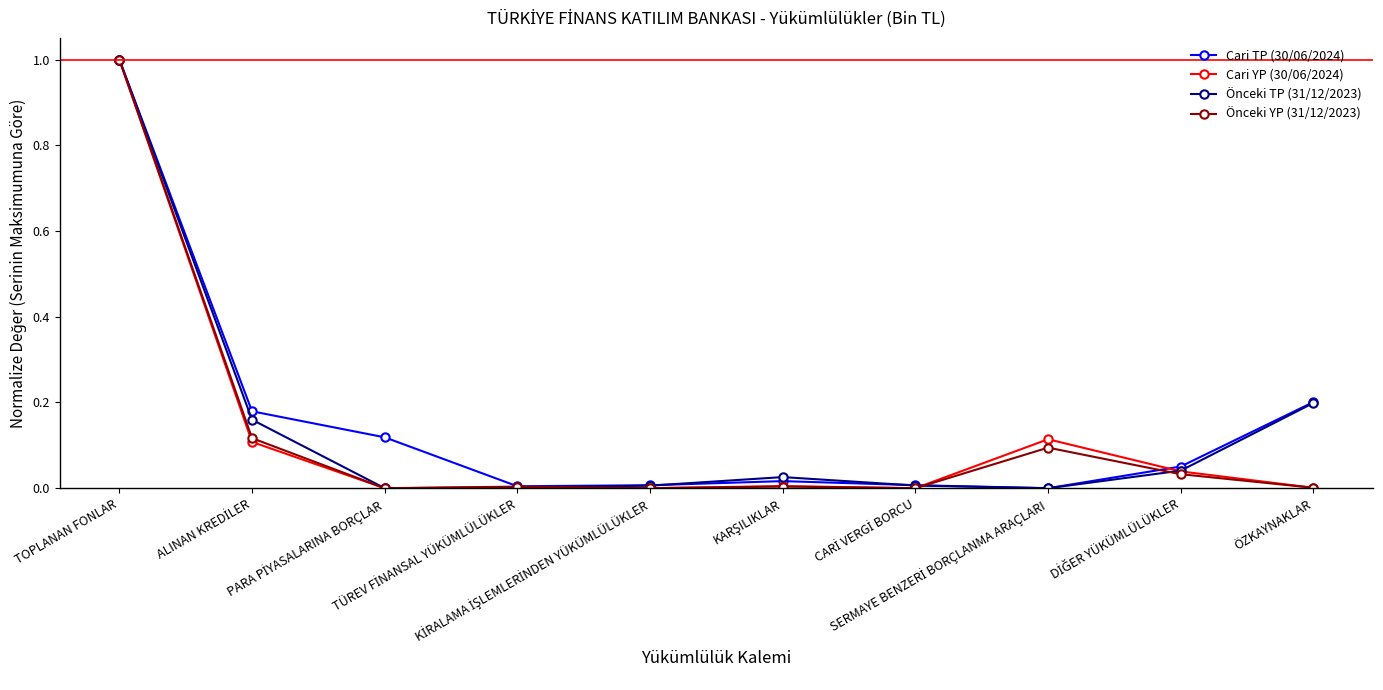

At which category is the sum across all series the highest?

TOPLANAN FONLAR